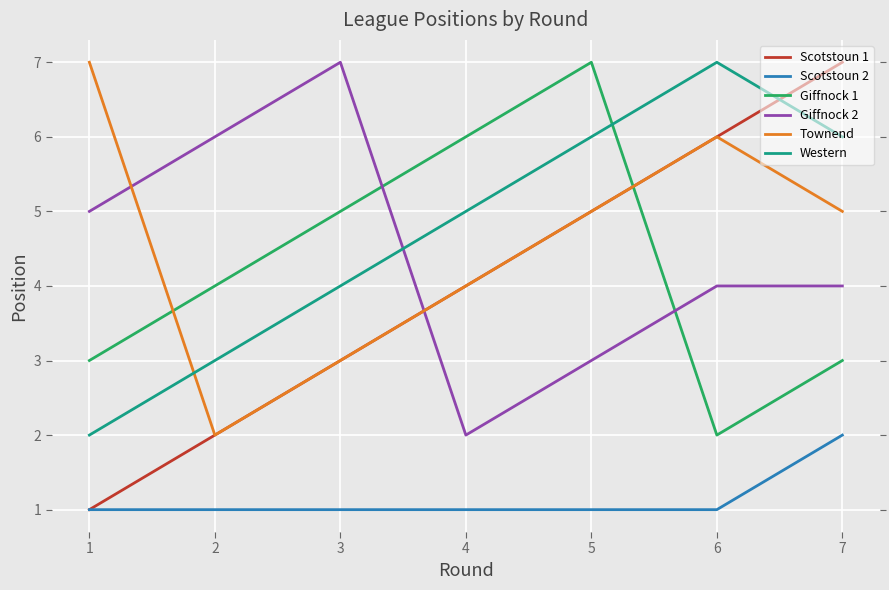

Which series has the widest spread of values?

Scotstoun 1